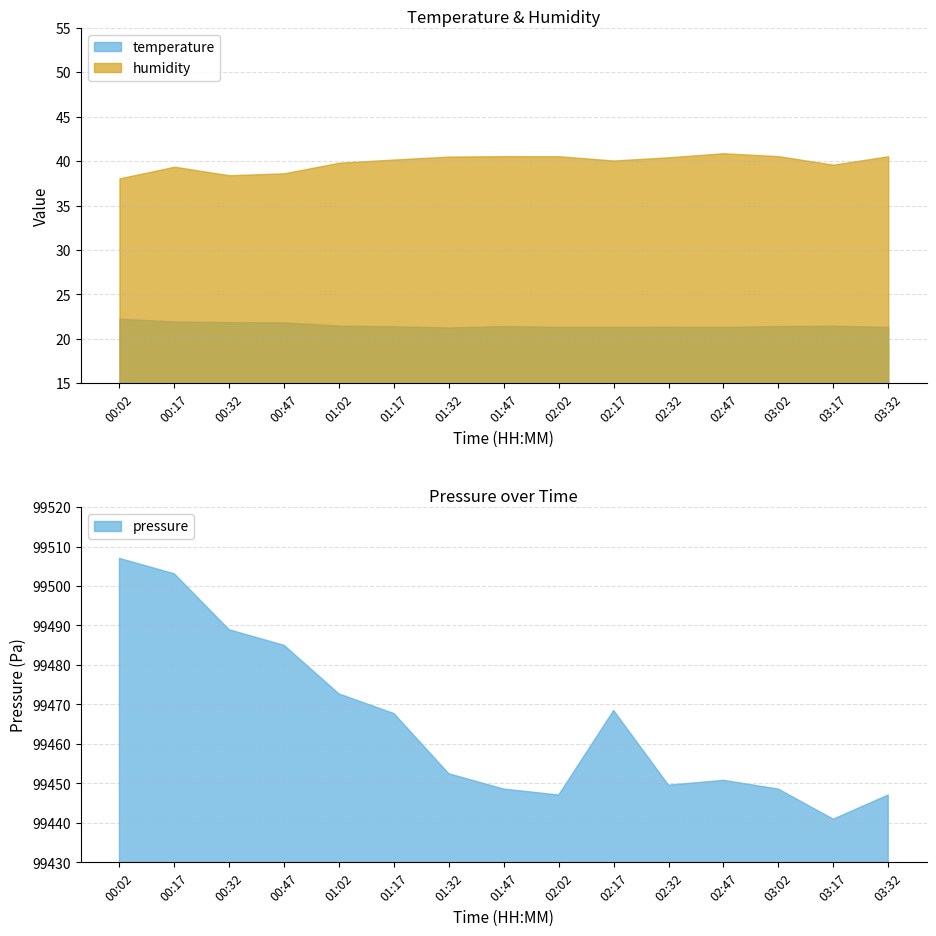

What is the label of the 9th point from the right?

01:32